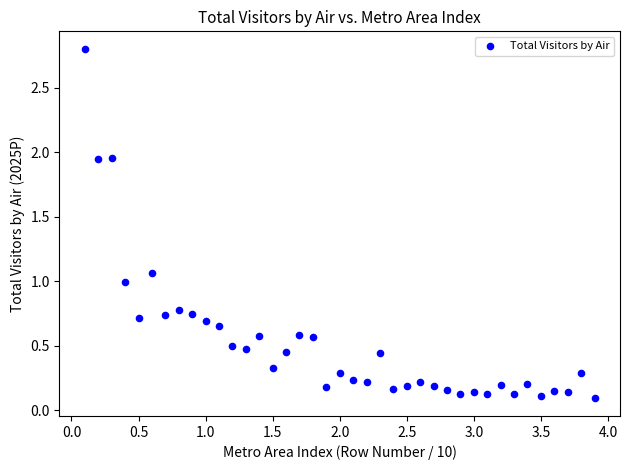

What is the range of Y values (max minus min)?

2.7